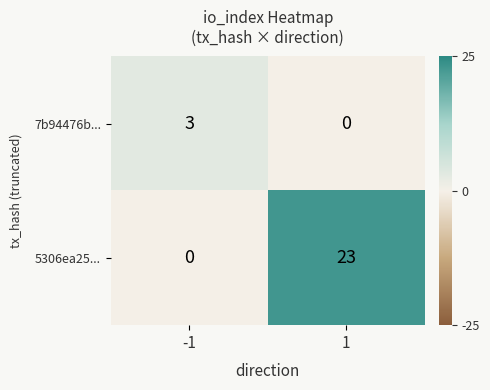

At which category is the sum across all series the highest?

1